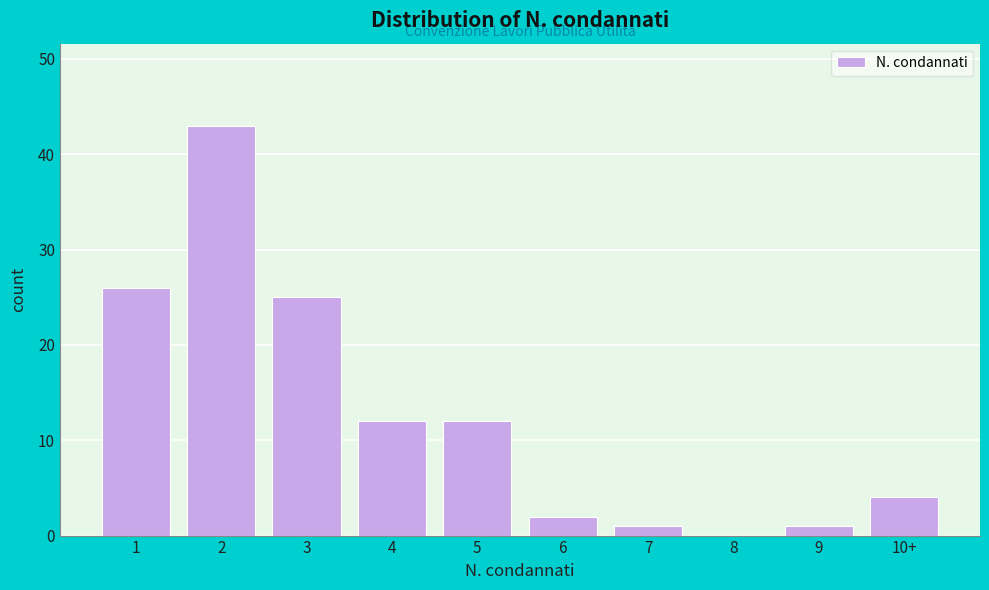

Reading right to left, extract all data points from this chart.

10+=4	9=1	8=0	7=1	6=2	5=12	4=12	3=25	2=43	1=26